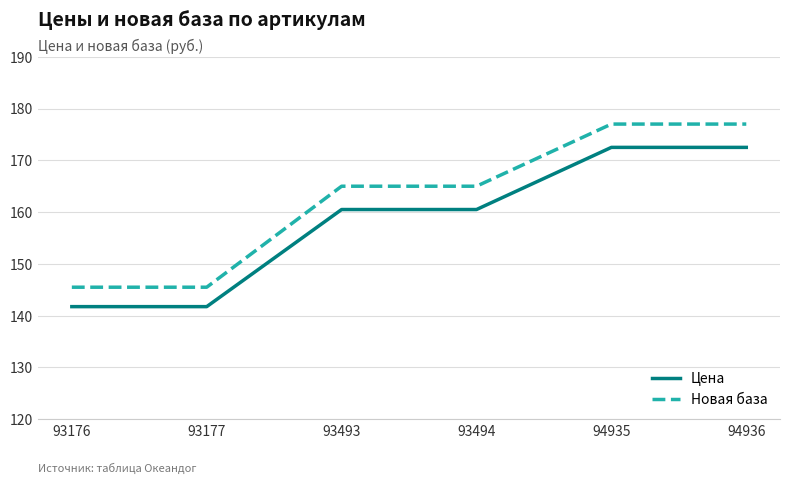

Which series changed the most between 93176 and 93494?

Новая база